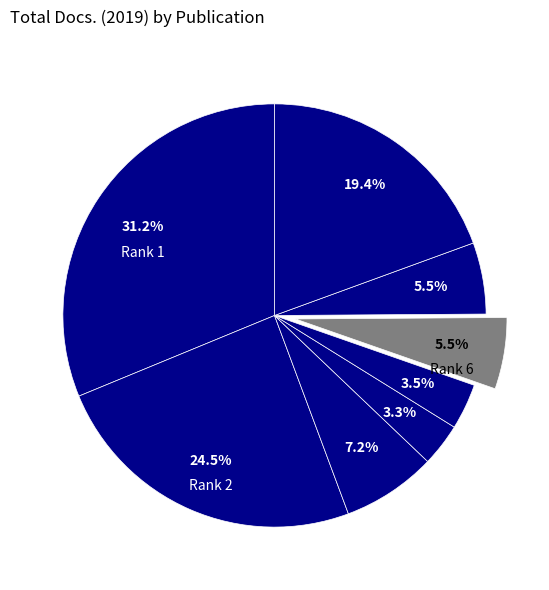

How many slices are in this pie chart?

8